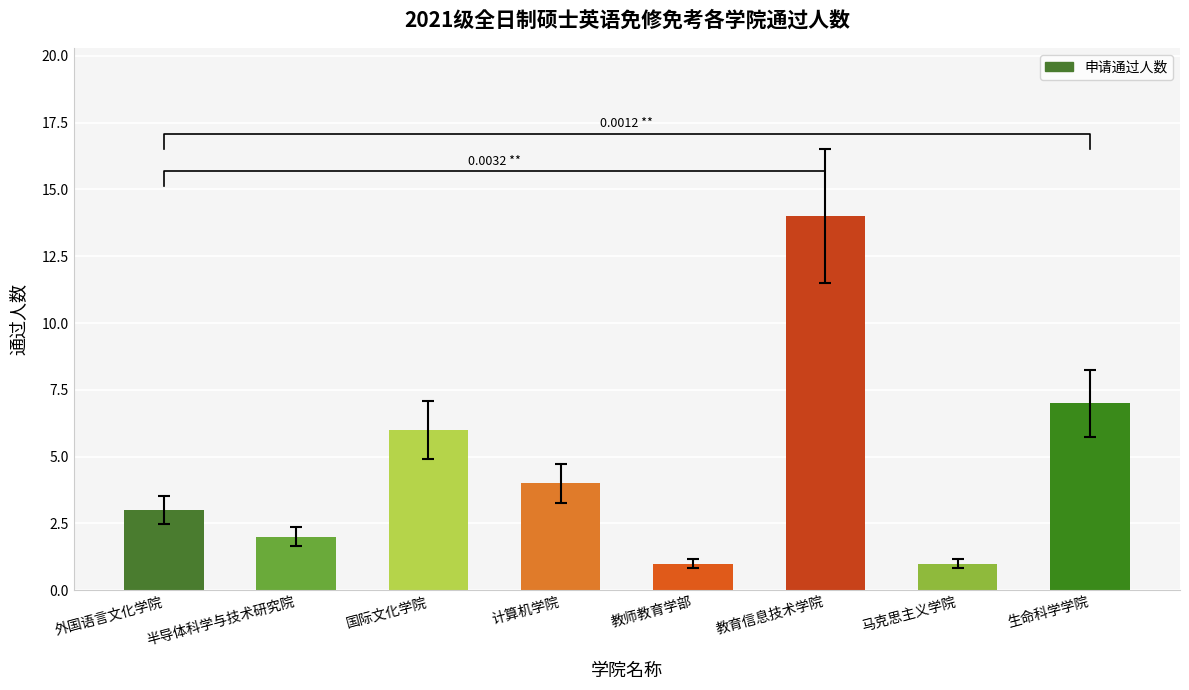

Are the bars grouped side by side (vs. stacked)?

No